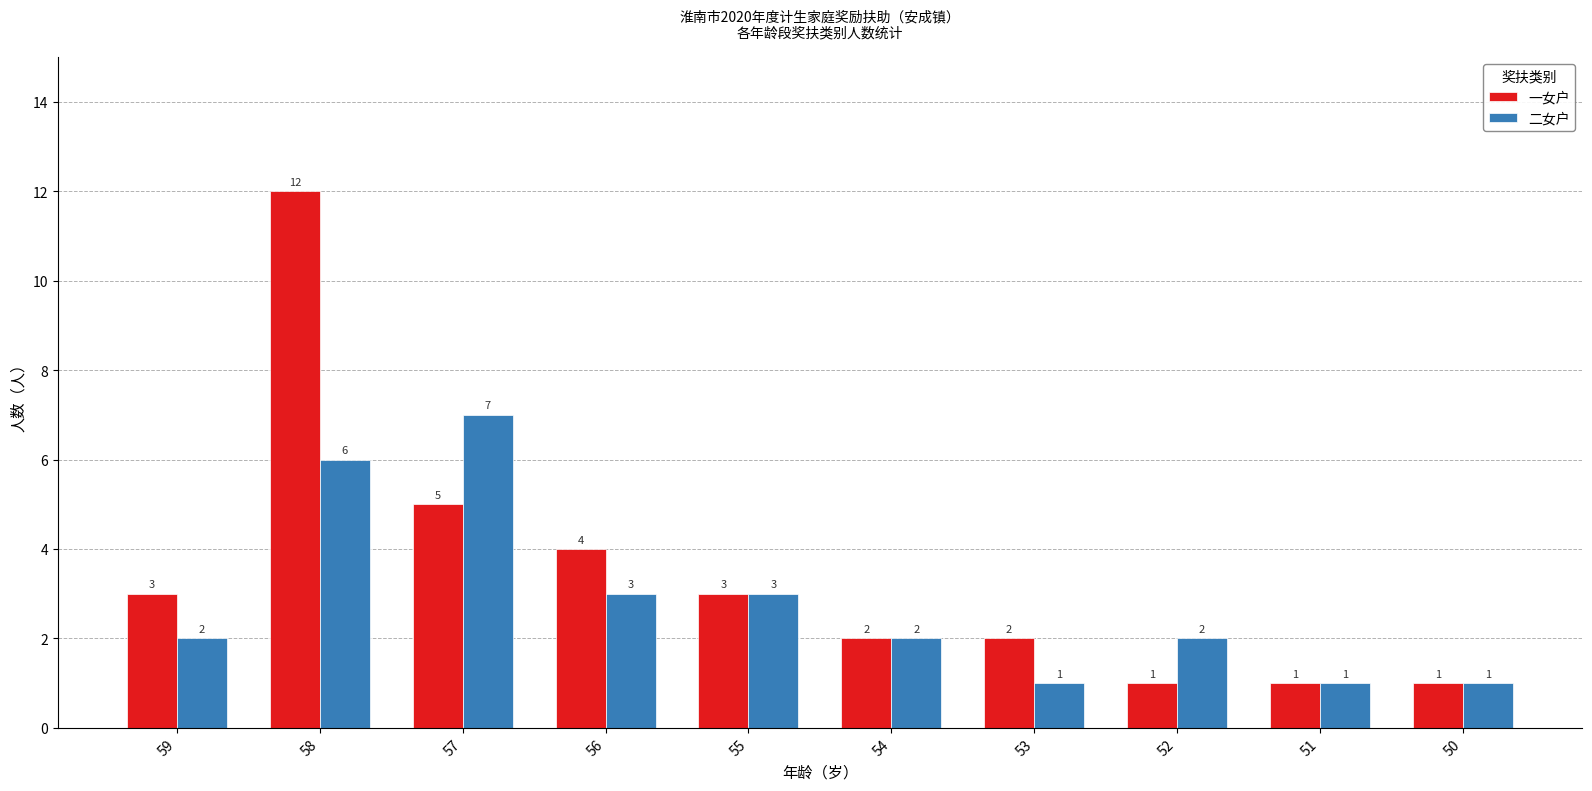

True or false: 一女户 has a value of 3 at 53.

False